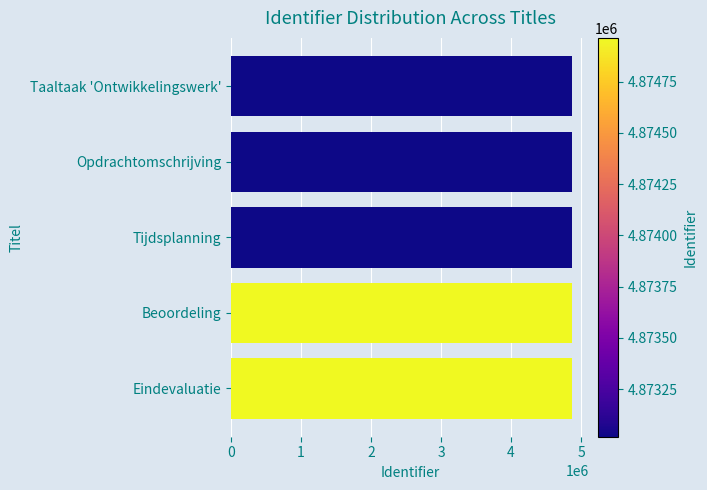

How many categories are shown in the chart?

5